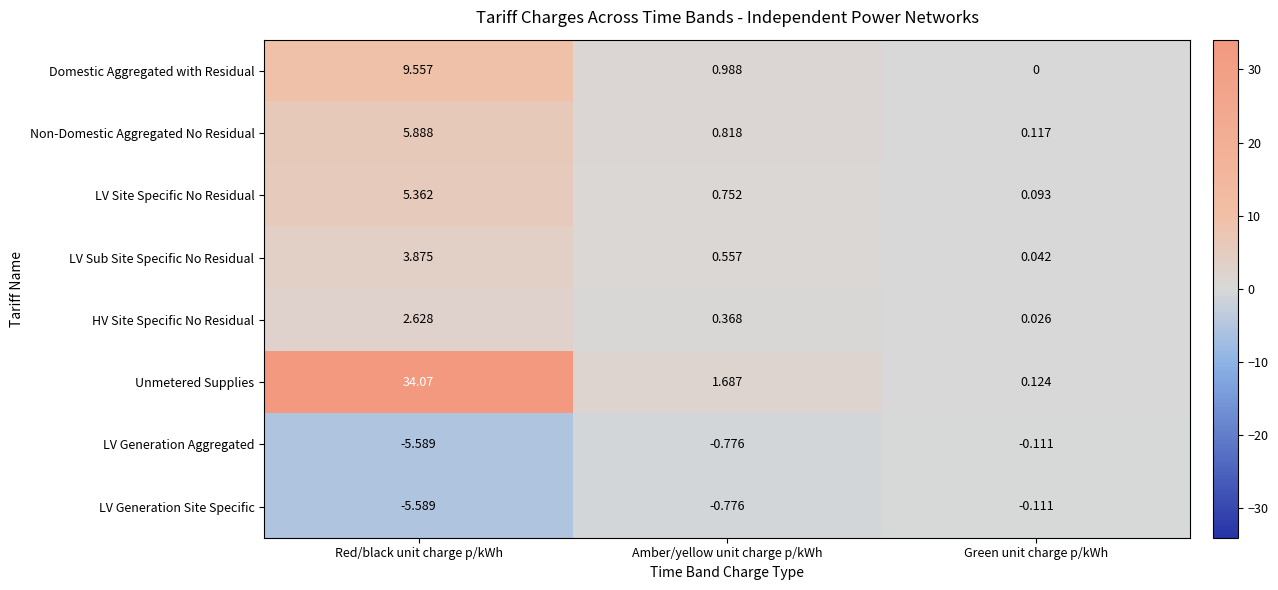

At which label is LV Sub Site Specific No Residual closest to 1?

Amber/yellow unit charge p/kWh